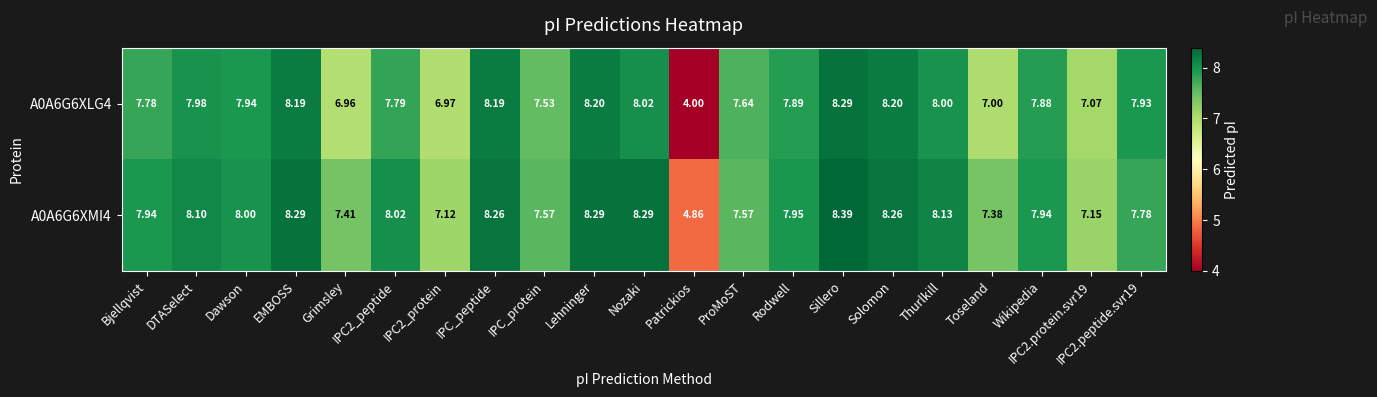

Which category has the highest value across all series?

Sillero